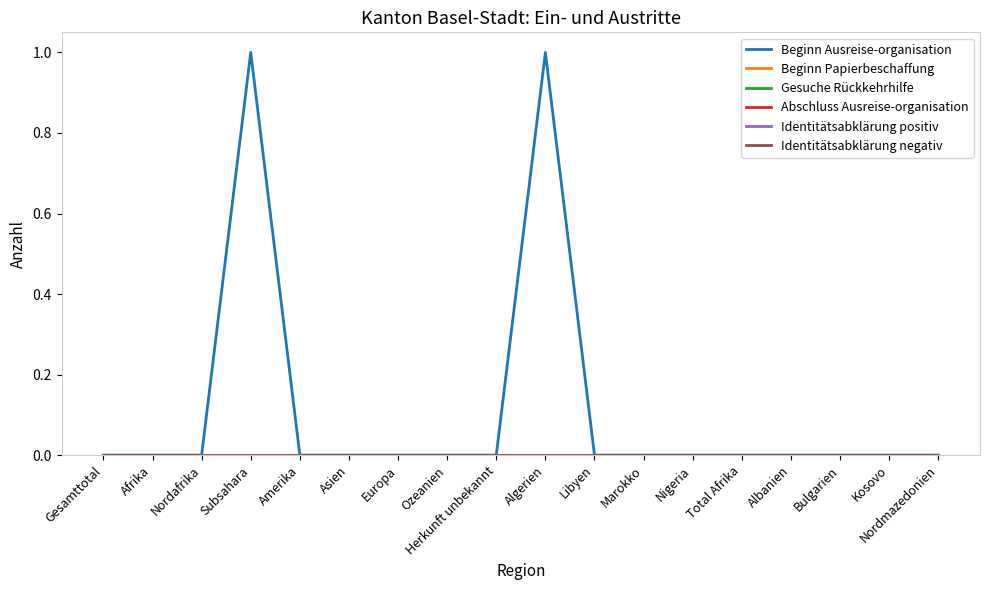

At Afrika, list the series in order from largest to smallest.

Beginn Ausreise-organisation, Beginn Papierbeschaffung, Gesuche Rückkehrhilfe, Abschluss Ausreise-organisation, Identitätsabklärung positiv, Identitätsabklärung negativ